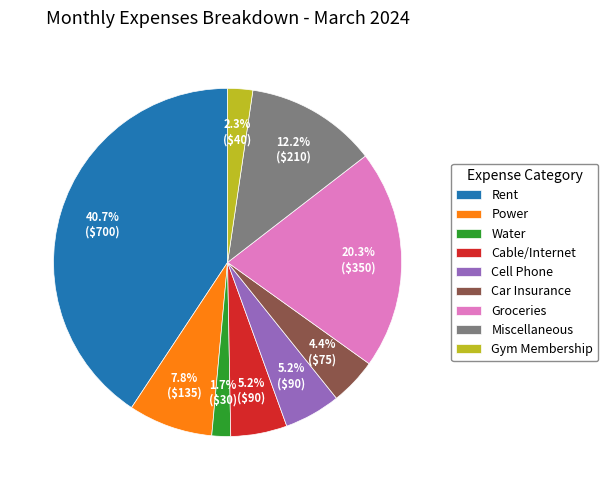

Do Power and Water together represent more than half of the pie?

No